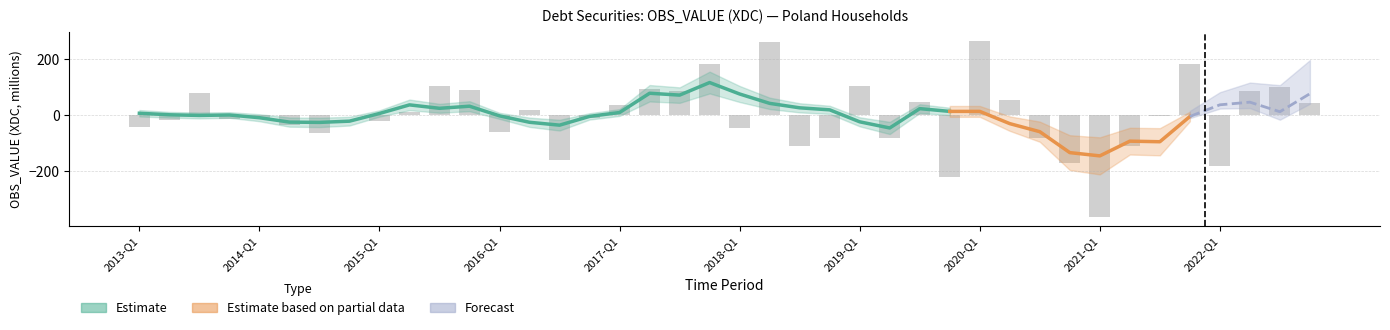

What is the label of the 2nd bar from the left?

2013-Q2